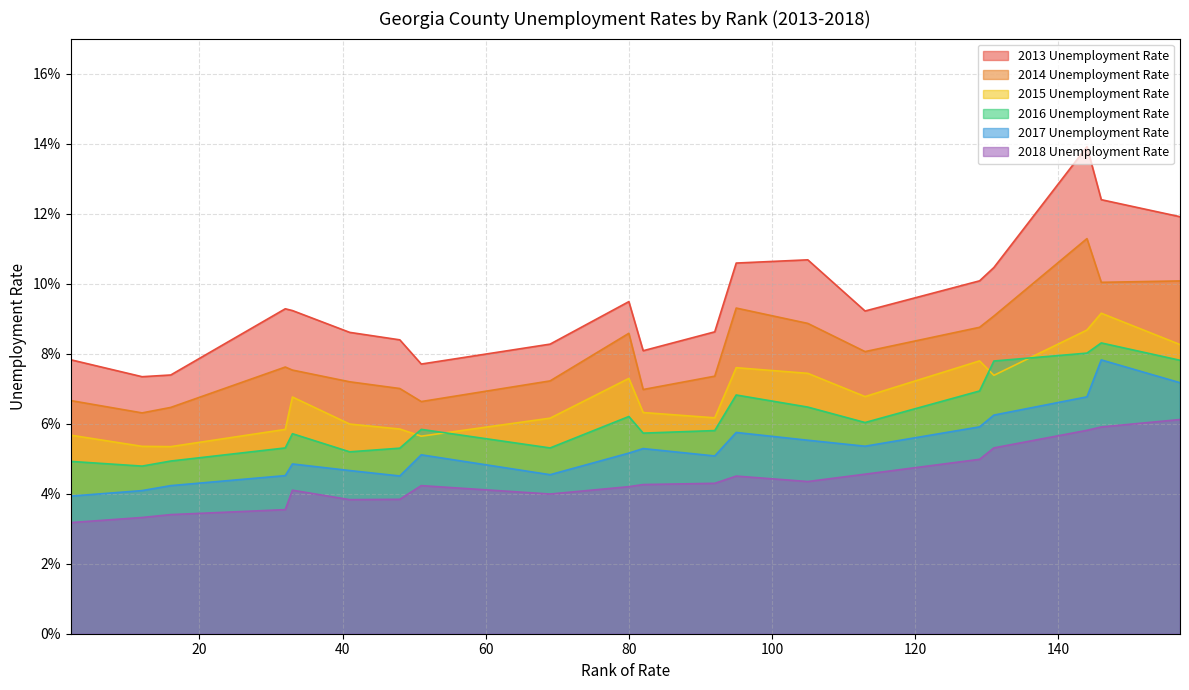

At which category does the chart reach its minimum across all series?

2